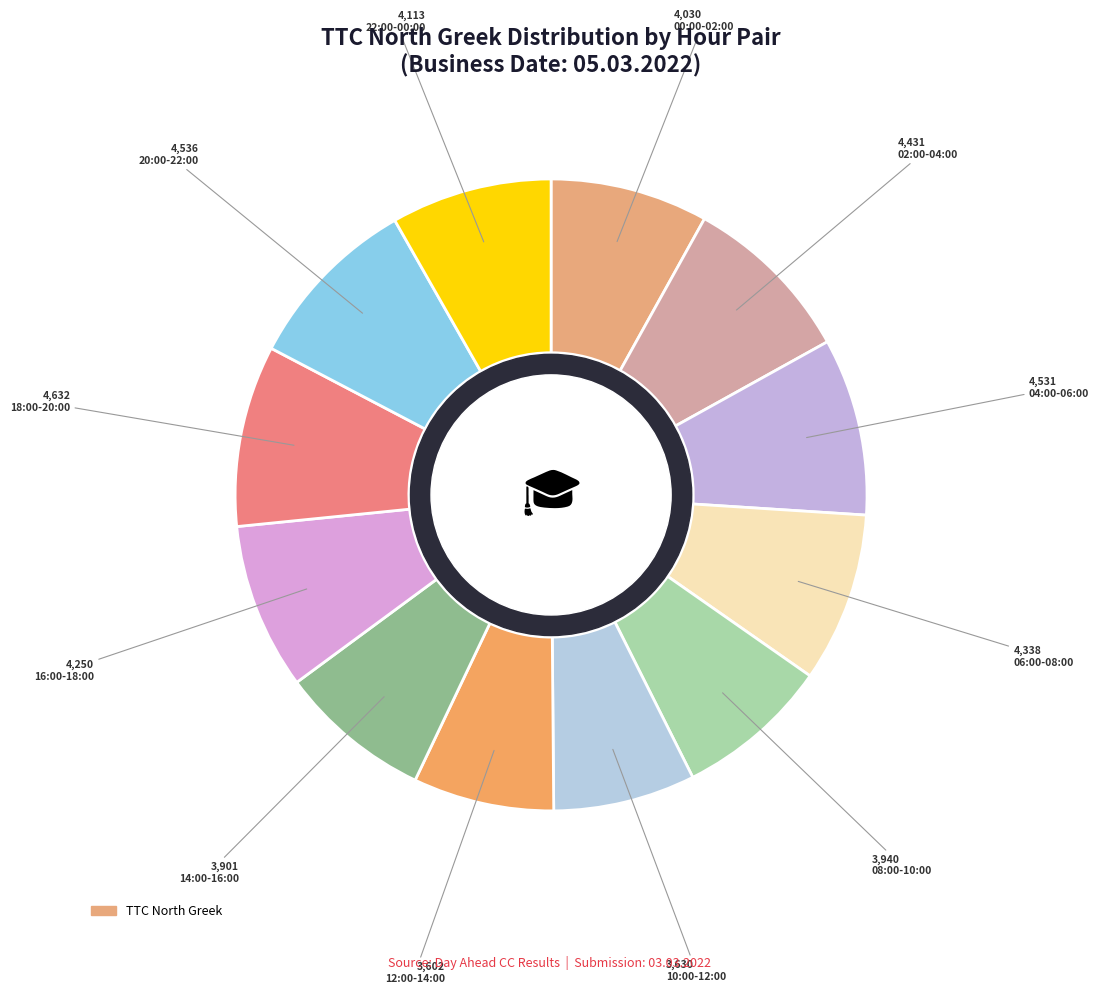

How many segments does this pie chart have?

12